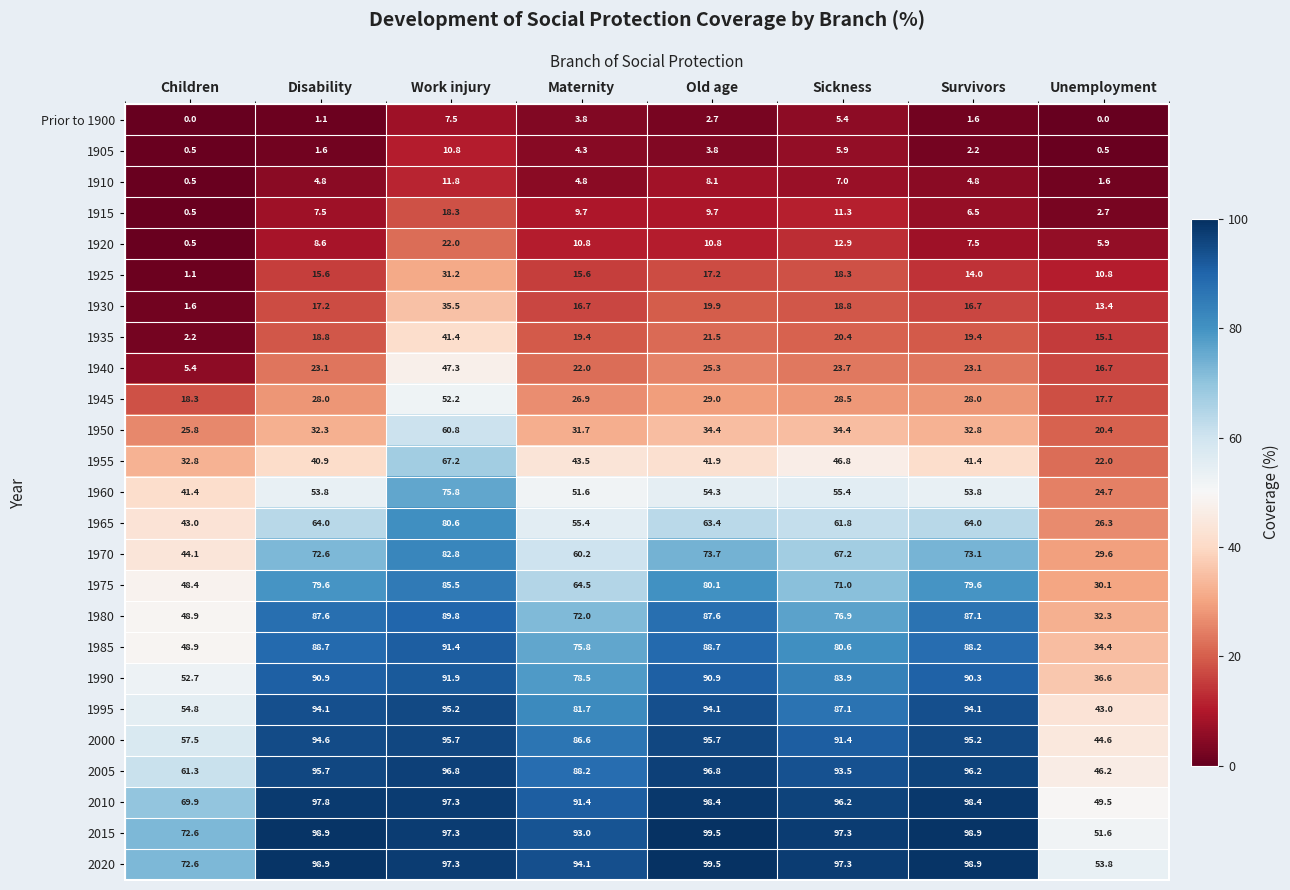

What is the total value across all series at Unemployment?

629.5